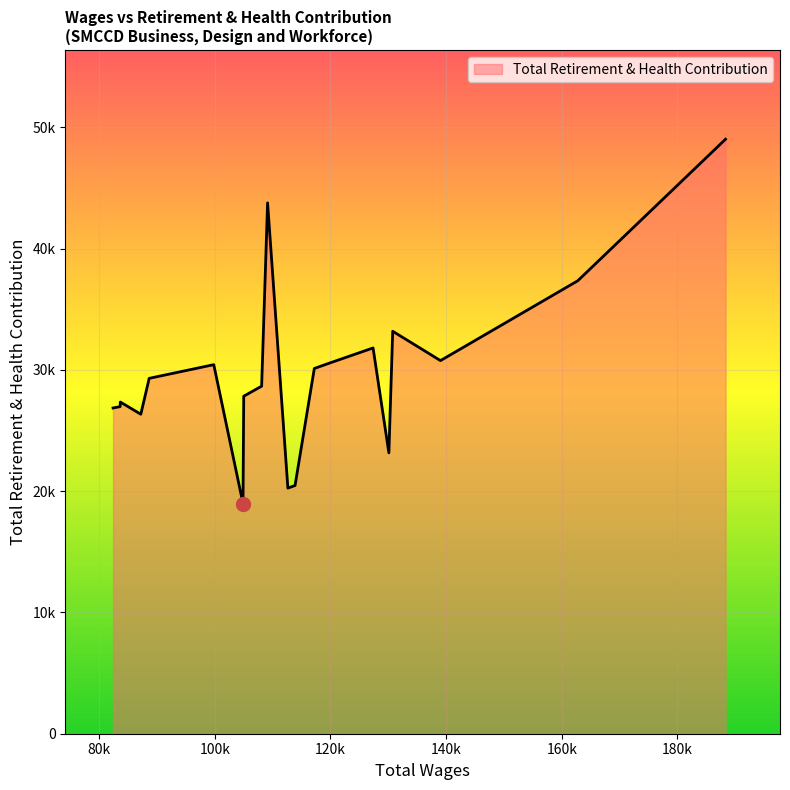

Does the chart have visible grid lines?

Yes